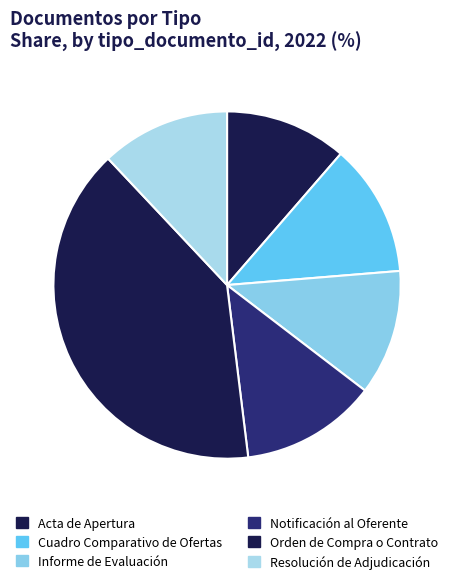

Between Cuadro Comparativo de Ofertas and Orden de Compra o Contrato, which is larger?

Orden de Compra o Contrato